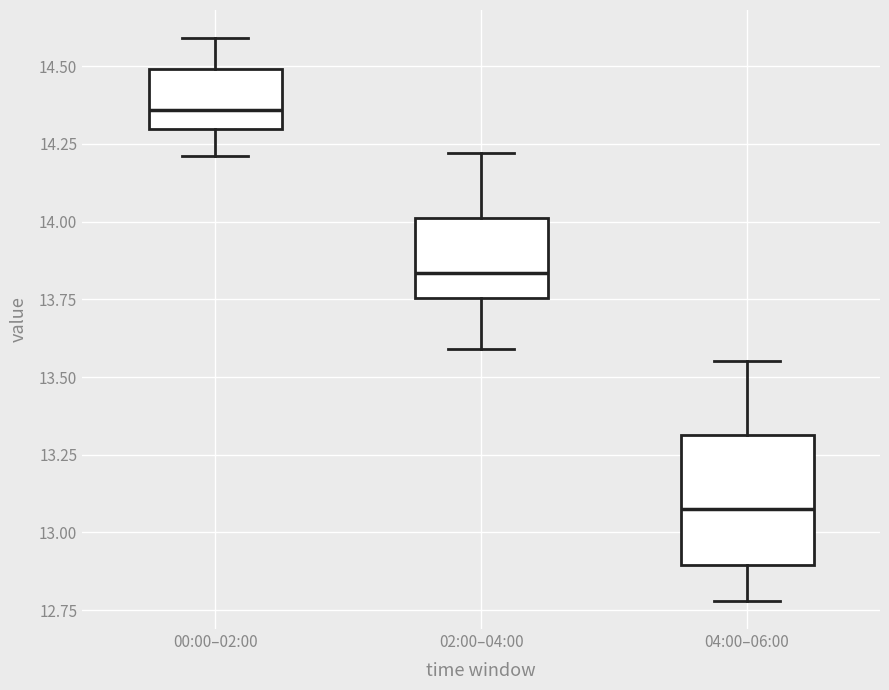

Reading left to right, transcribe this box plot: for each box, give where its median line is, the range the box spans, and where its two whiskers end, as read against the y-axis. The values are not printed on the chart, so give them approximately, as read against the axis.

00:00–02:00: median 14.35, box 14.30 to 14.50, whiskers 14.20 to 14.60
02:00–04:00: median 13.85, box 13.75 to 14.00, whiskers 13.60 to 14.20
04:00–06:00: median 13.10, box 12.90 to 13.30, whiskers 12.80 to 13.55